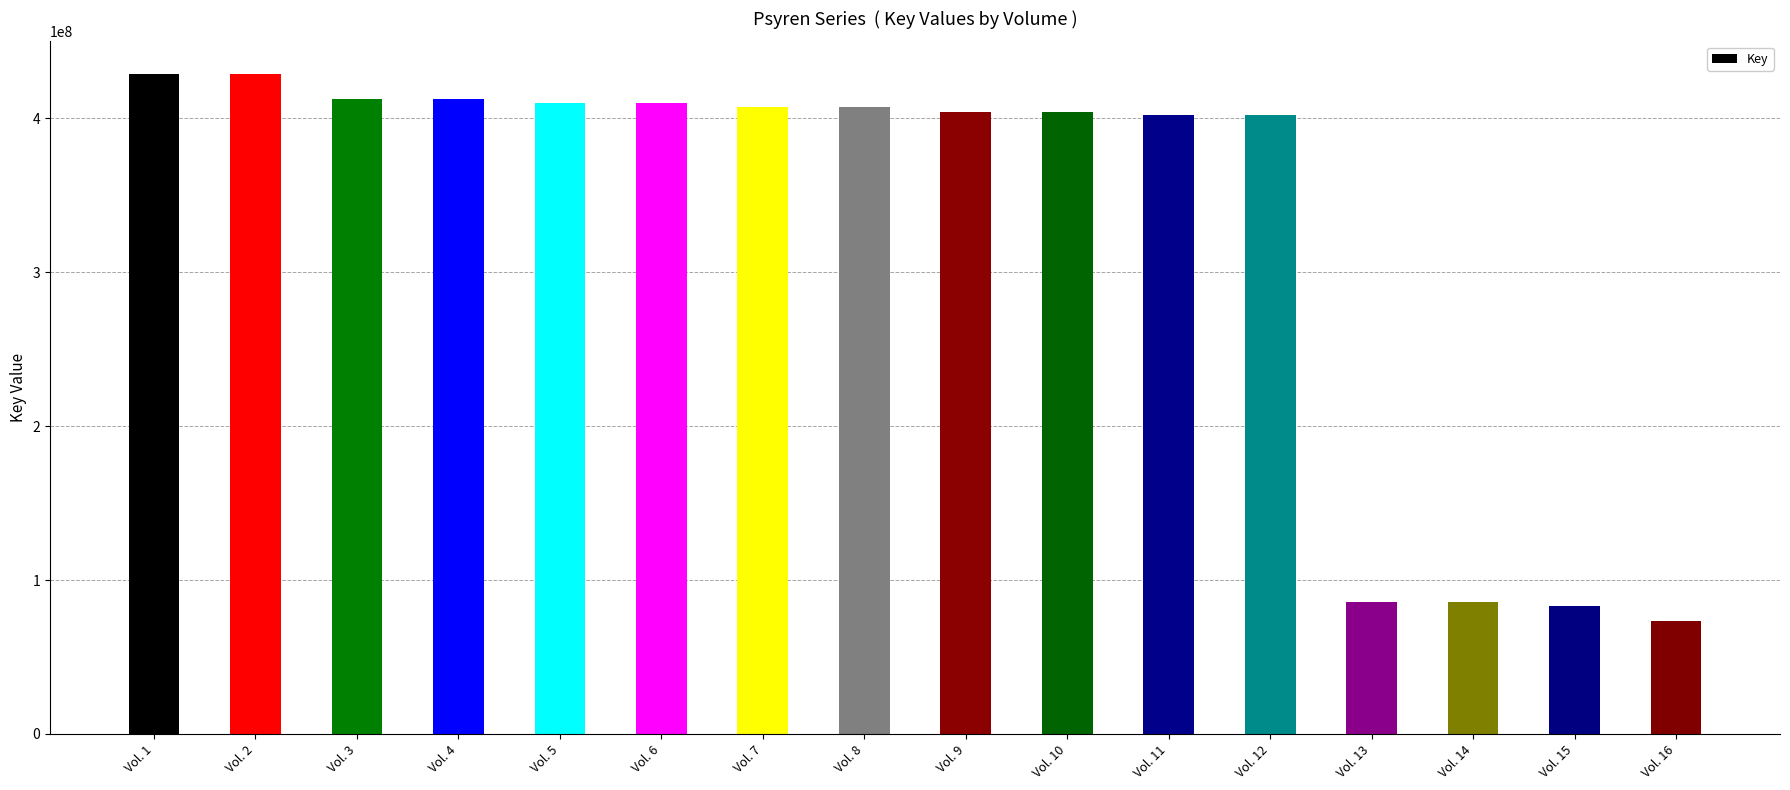

How many values are below 407649768?

8